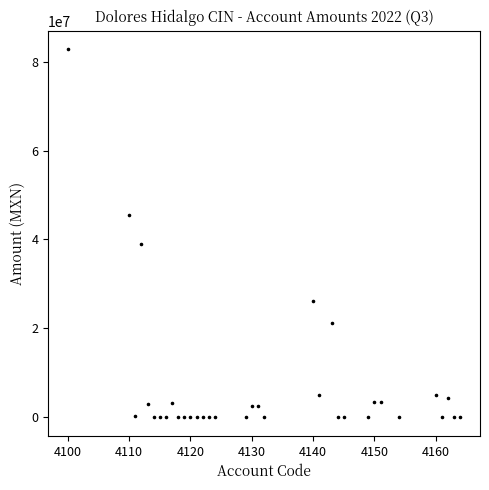

What Y value in the scatter plot is closest to 41391291?

38927410.0